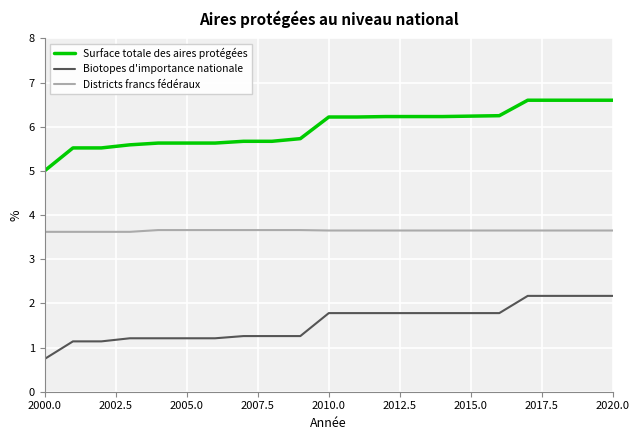

What is the maximum value for Biotopes d'importance nationale?

2.2